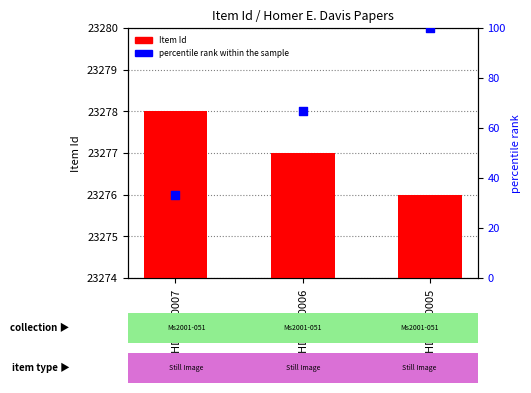

Which series has the widest spread of Y values?

percentile rank within the sample